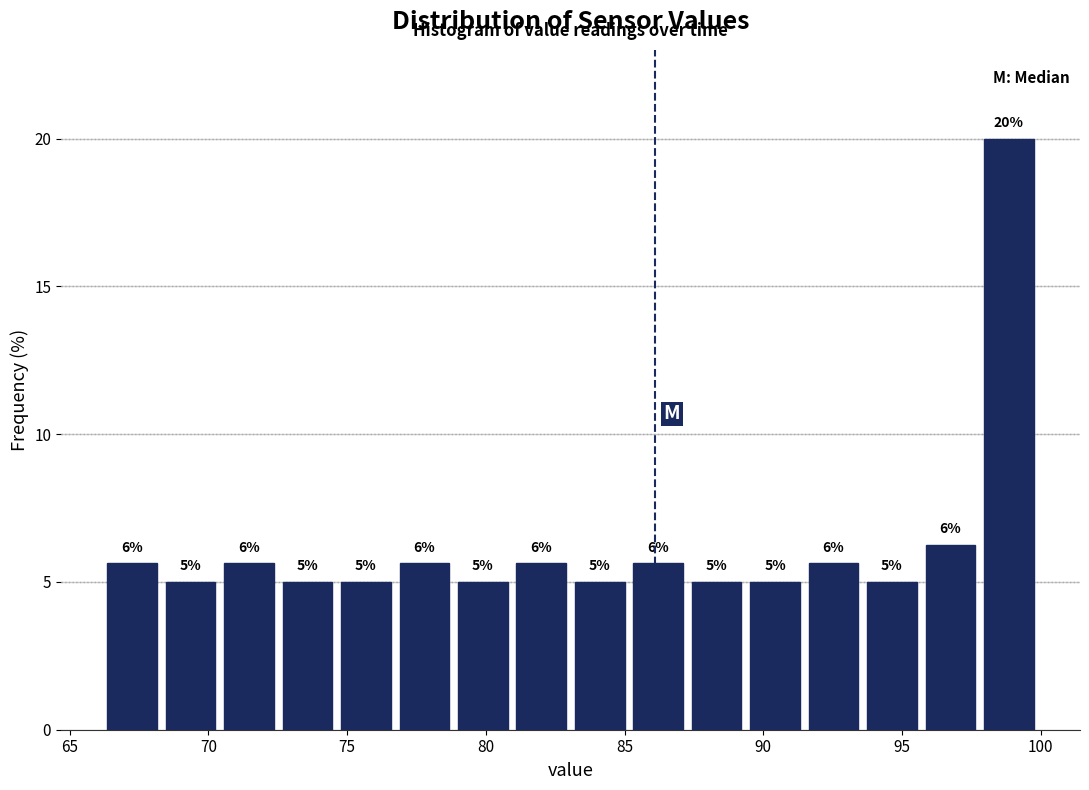

Over which range of the x-axis is the bar tallest?

98.0 to 100.0